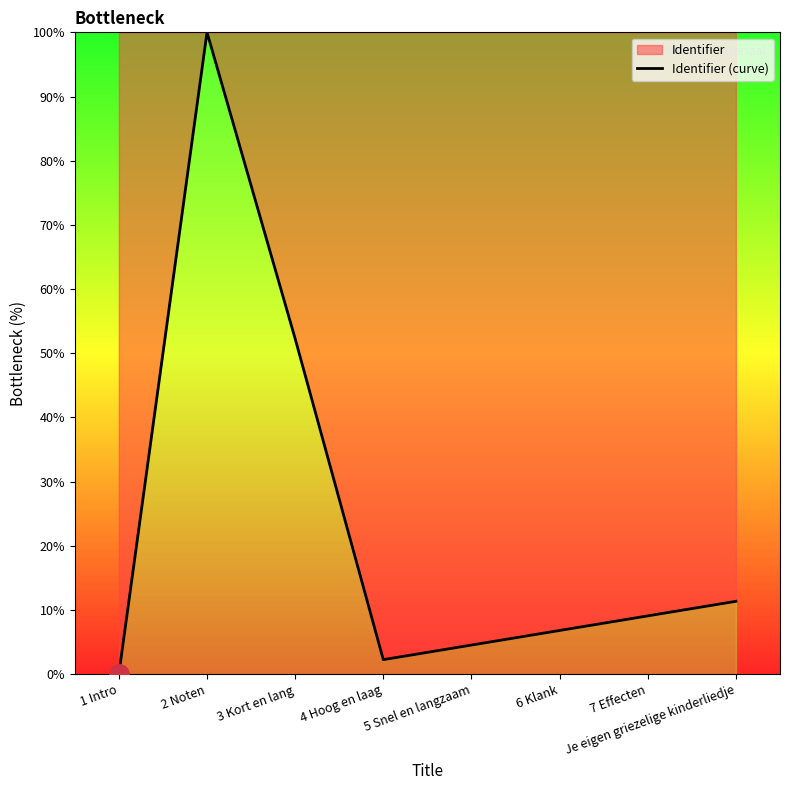

What is the difference between the second highest and minimum values?

52.3